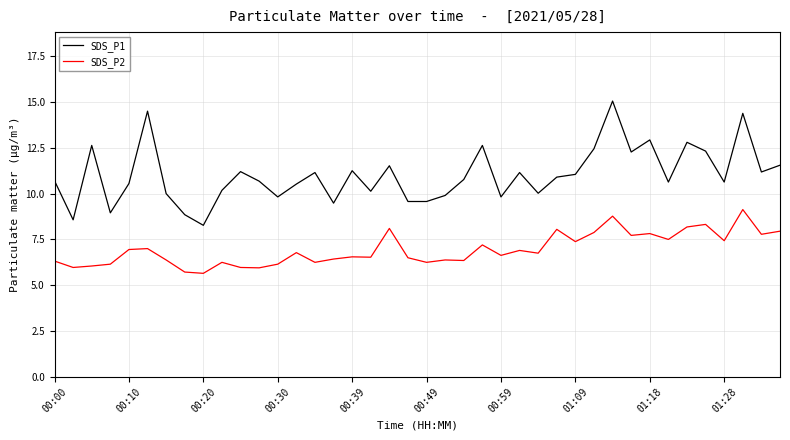

What is the highest value of the SDS_P2 series?

9.1